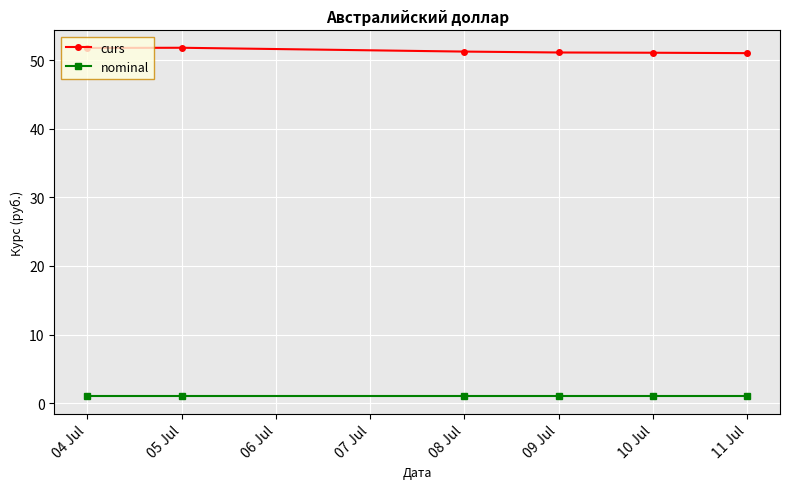

At 09 Jul, list the series in order from largest to smallest.

curs, nominal